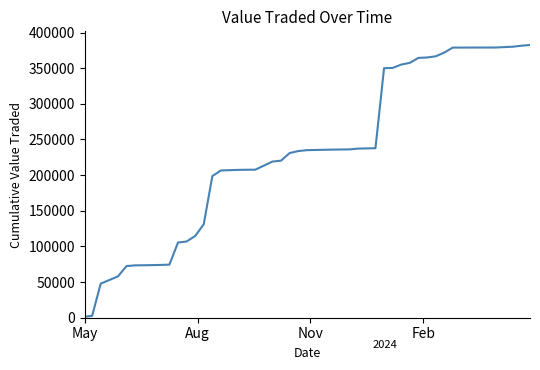

What is the maximum value shown in the chart?

382566